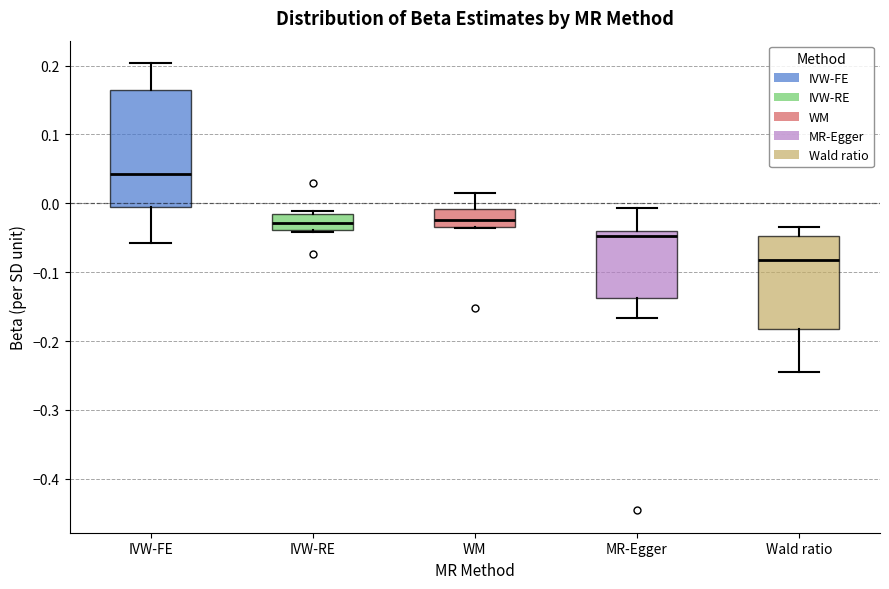

Where is the upper edge of the box for WM on the y-axis? The values are not printed on the chart, so give them approximately, as read against the axis.

-0.01